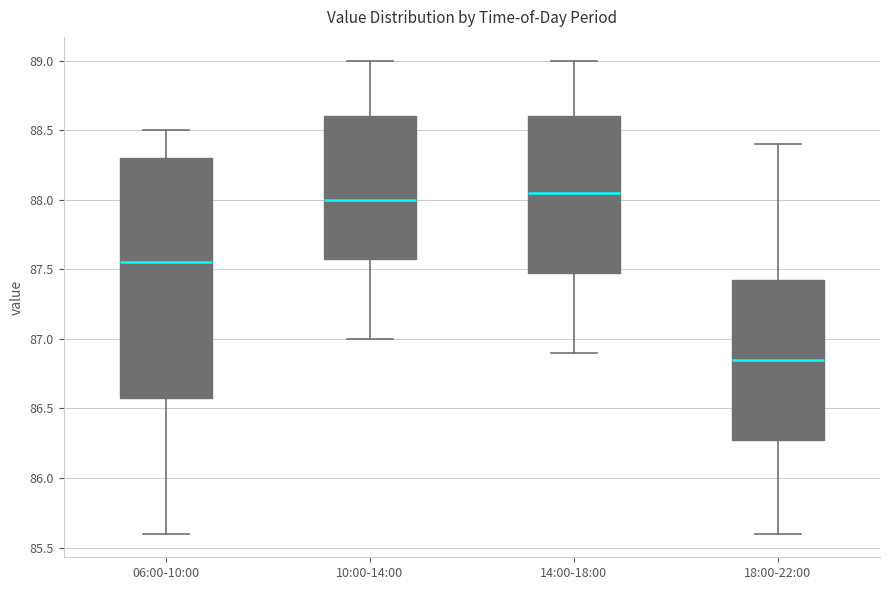

Reading left to right, read every box against the y-axis: the position of its median line, the range the box covers, and the ends of its whiskers. The values are not printed on the chart, so give them approximately, as read against the axis.

06:00-10:00: median 87.55, box 86.60 to 88.30, whiskers 85.60 to 88.50
10:00-14:00: median 88.00, box 87.60 to 88.60, whiskers 87.00 to 89.00
14:00-18:00: median 88.05, box 87.50 to 88.60, whiskers 86.90 to 89.00
18:00-22:00: median 86.85, box 86.30 to 87.45, whiskers 85.60 to 88.40